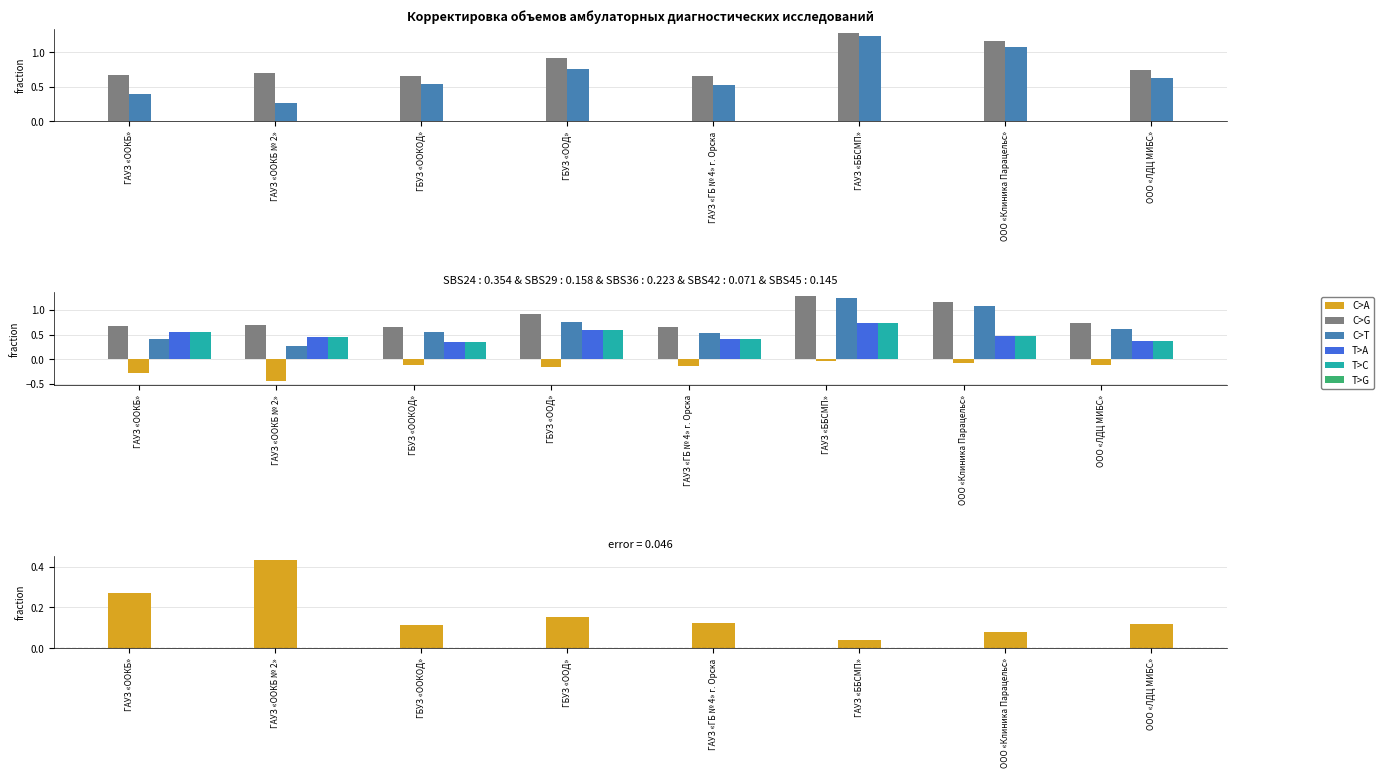

Is the value of Утвердить с учетом (кол-во) at ООО «Клиника Парацельс» greater than the value of Корректировка (сумма) at ООО «Клиника Парацельс»?

Yes